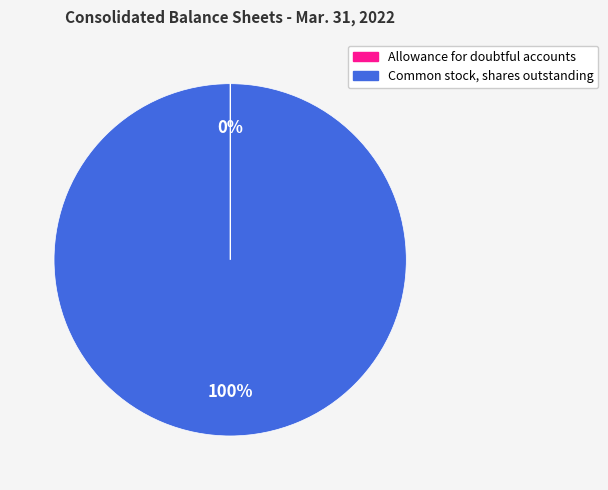

Which slice is the largest?

Common stock, shares outstanding